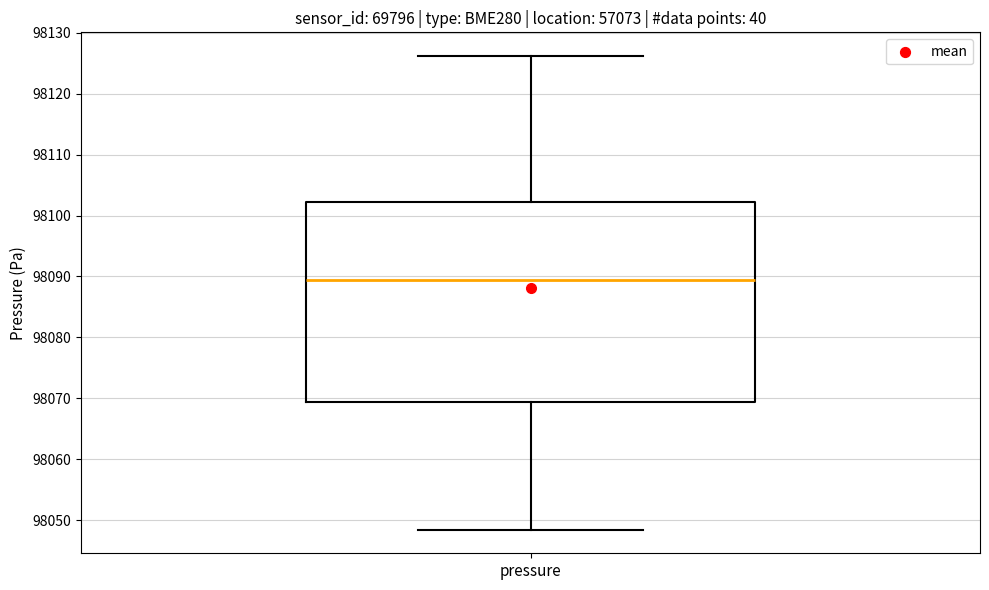

Where does the median line of the box for pressure sit on the y-axis? The values are not printed on the chart, so give them approximately, as read against the axis.

98089